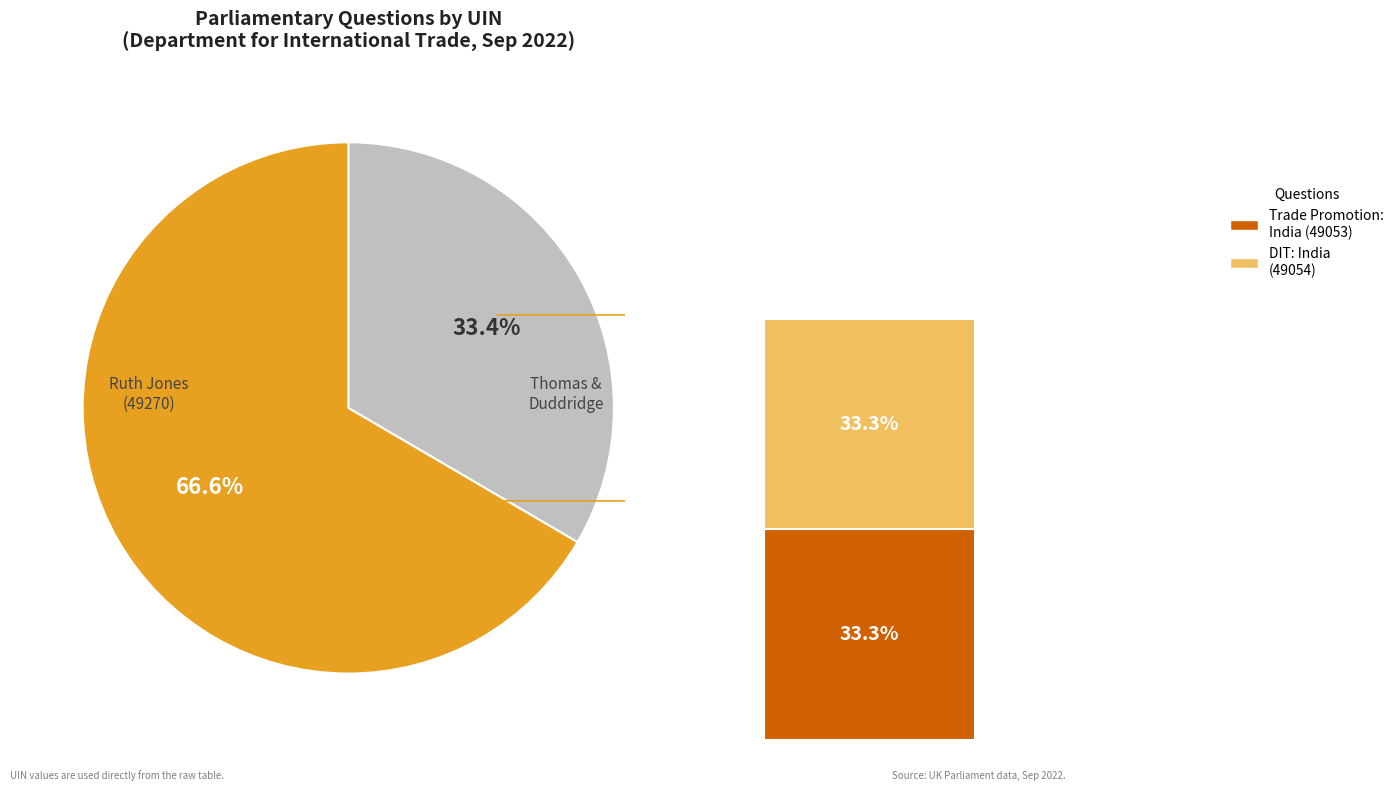

The Gareth Thomas (49054) slice represents 42% of the pie. True or false?

False